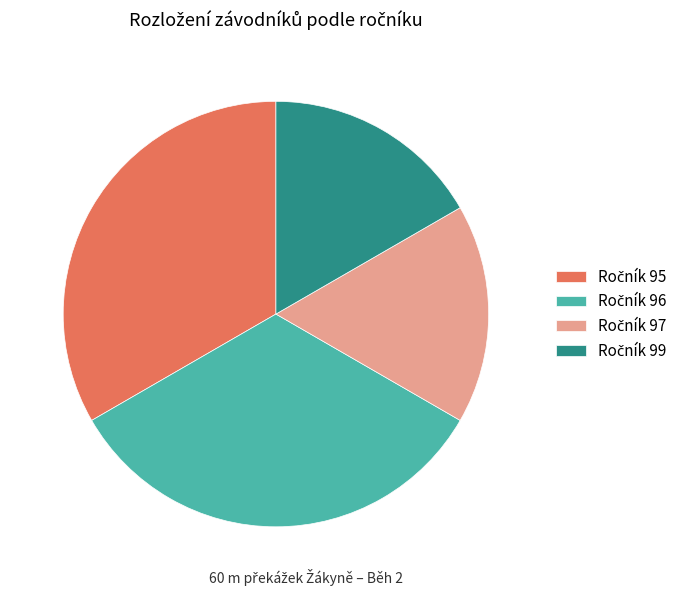

Is there any slice that represents more than half of the pie?

No